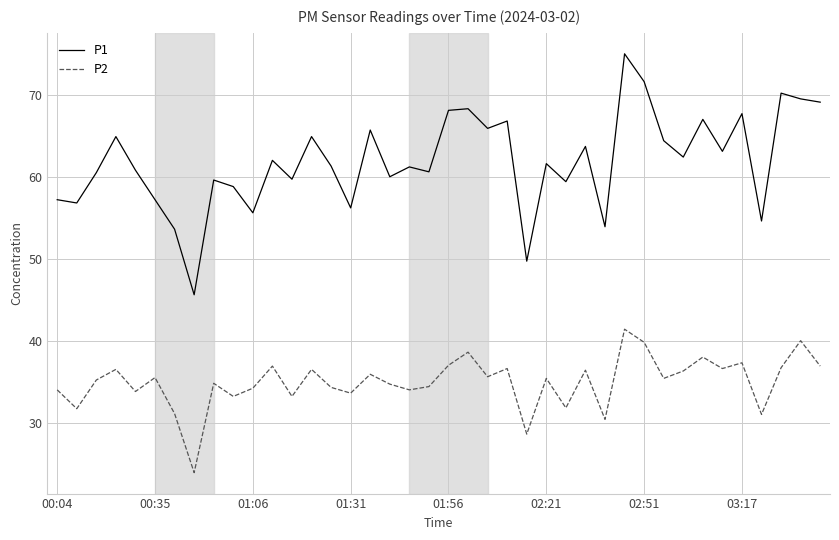

List the series in order of their peak value, highest first.

P1, P2